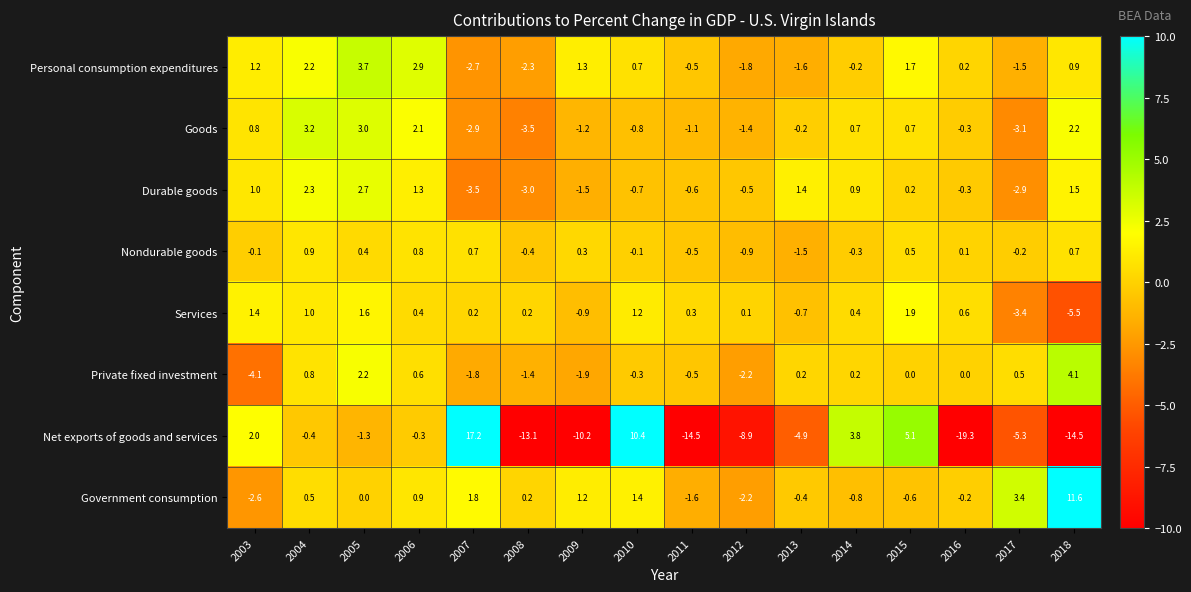

What is the difference between the Nondurable goods values at 2012 and 2015?

1.4